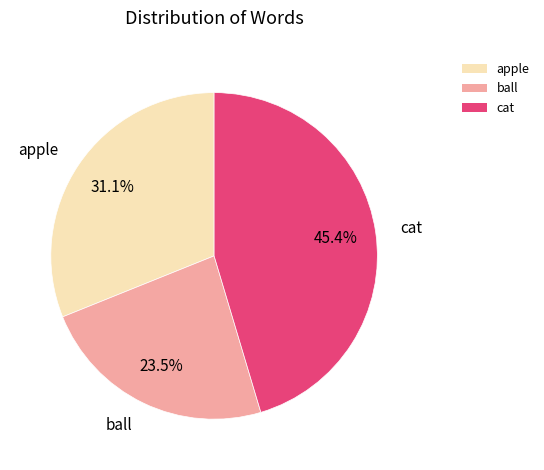

What portion of the pie excludes ball?

76.5%